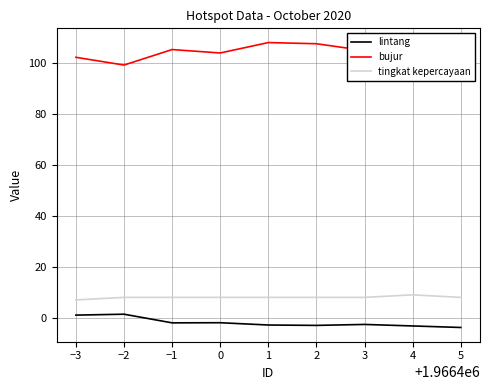

Does the chart display data point markers on the line(s)?

No